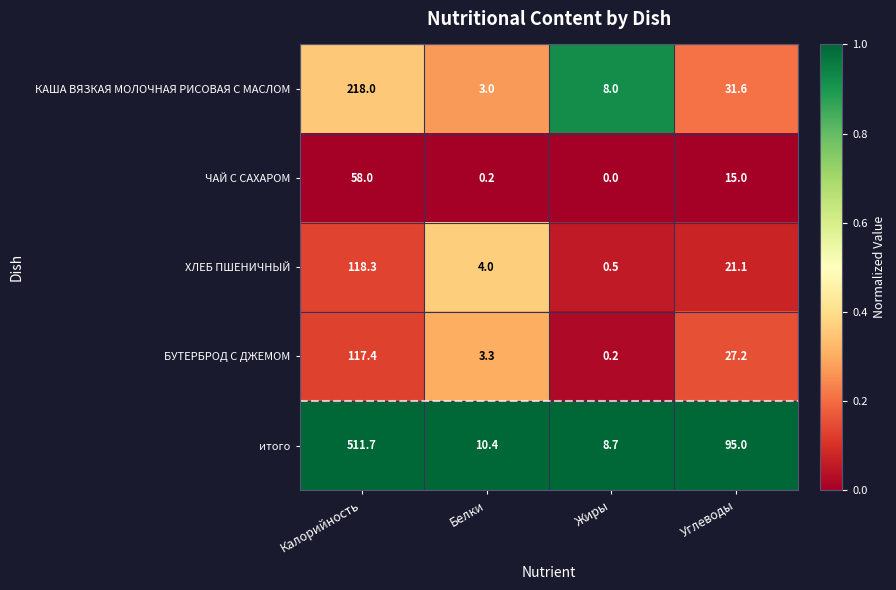

At Белки, list the series in order from largest to smallest.

итого, ХЛЕБ ПШЕНИЧНЫЙ, БУТЕРБРОД С ДЖЕМОМ, КАША ВЯЗКАЯ МОЛОЧНАЯ РИСОВАЯ С МАСЛОМ, ЧАЙ С САХАРОМ